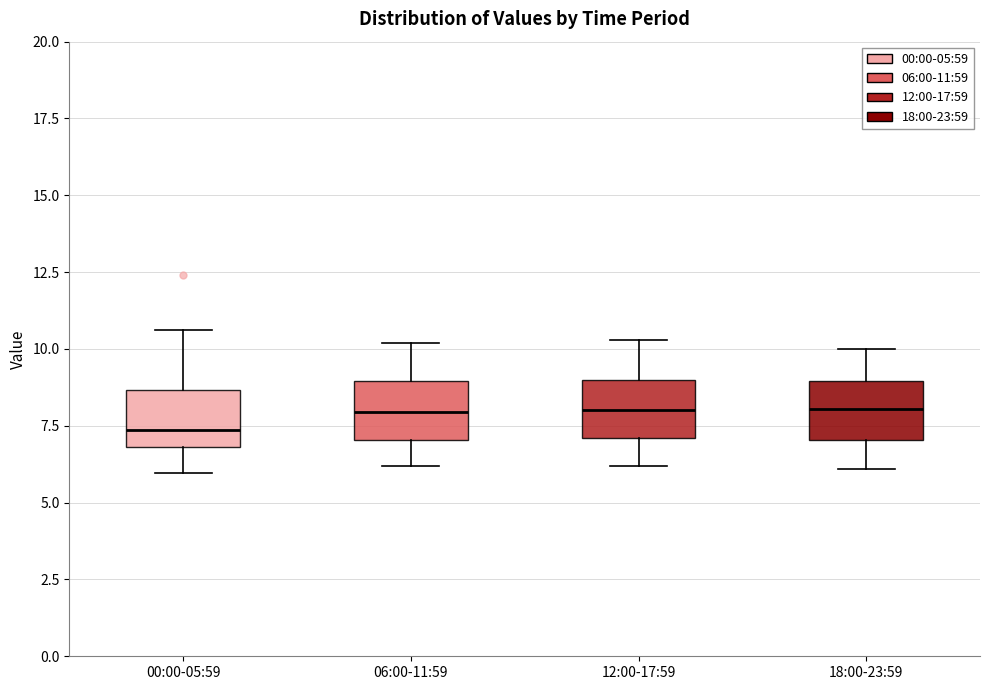

Which box has the lowest median line?

00:00-05:59